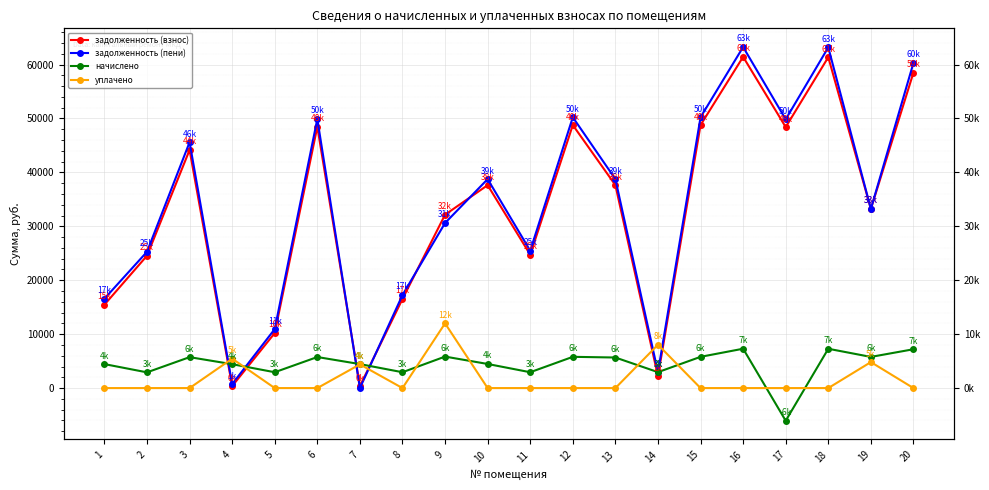

At 9, list the series in order from smallest to largest.

начислено, уплачено, задолженность (пени), задолженность (взнос)